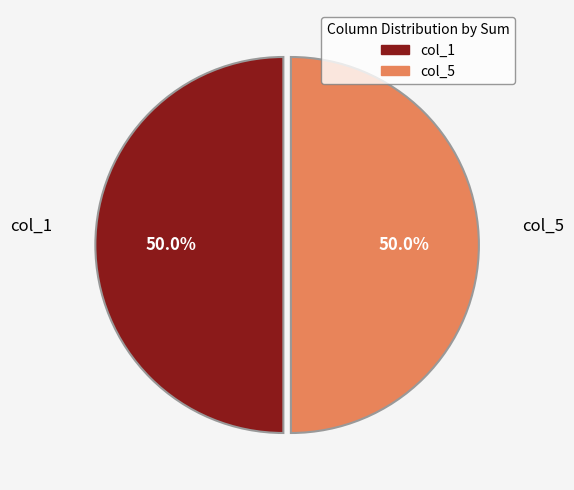

To the nearest percent, what is the average slice percentage?

50%